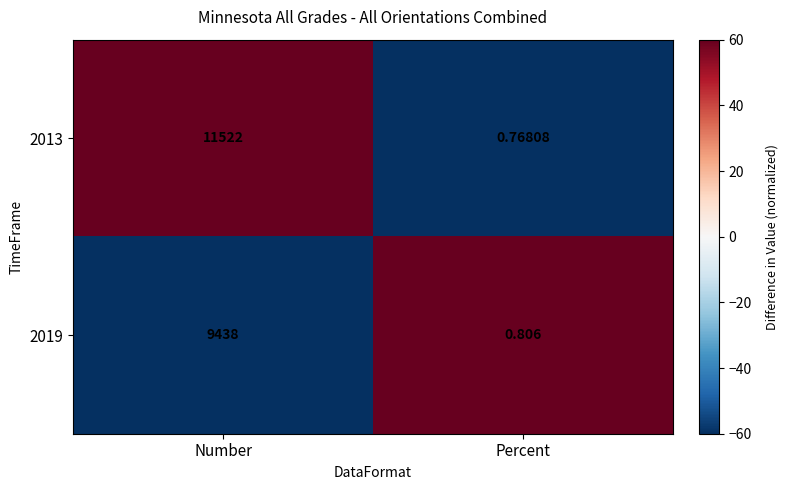

What is the difference between the highest and lowest values at Number?

2084.0